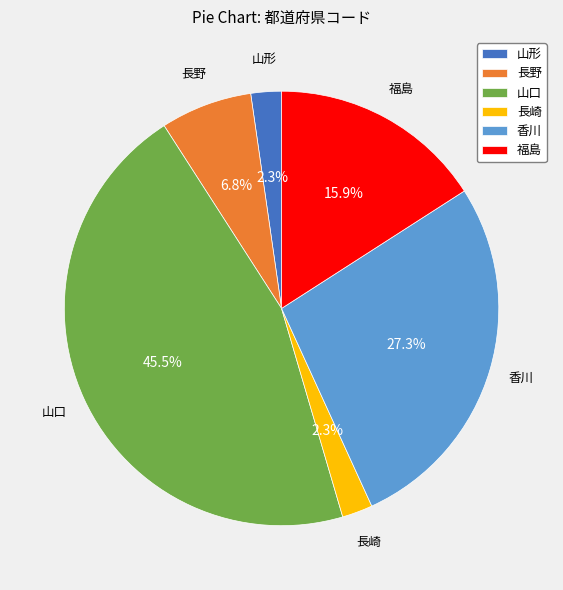

How many slices are in this pie chart?

6